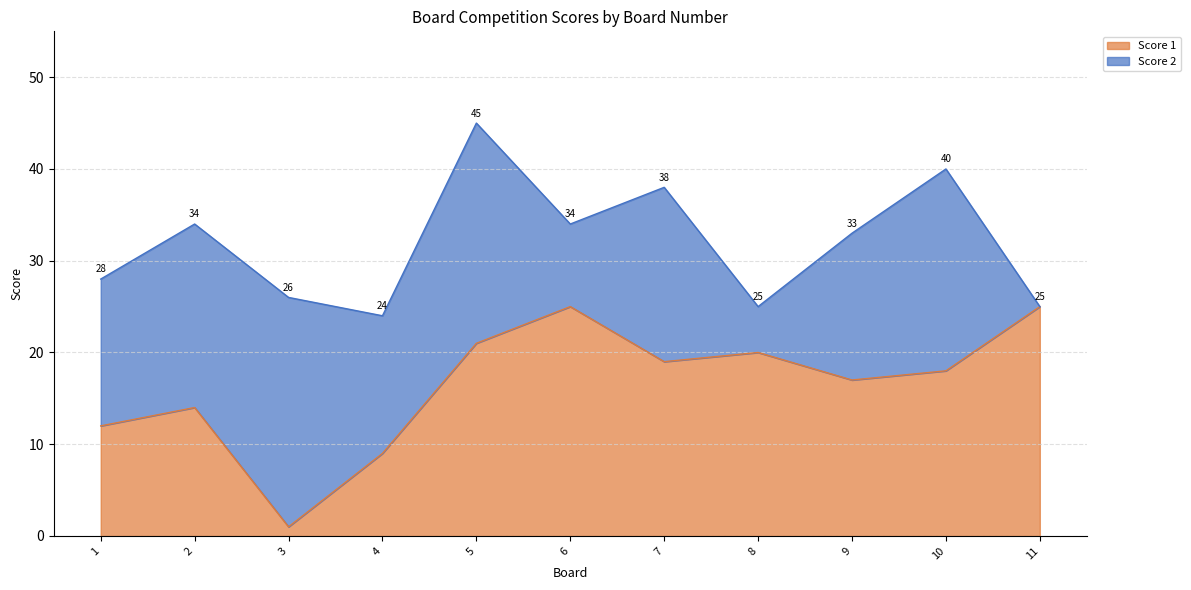

What is the smallest value displayed?

1